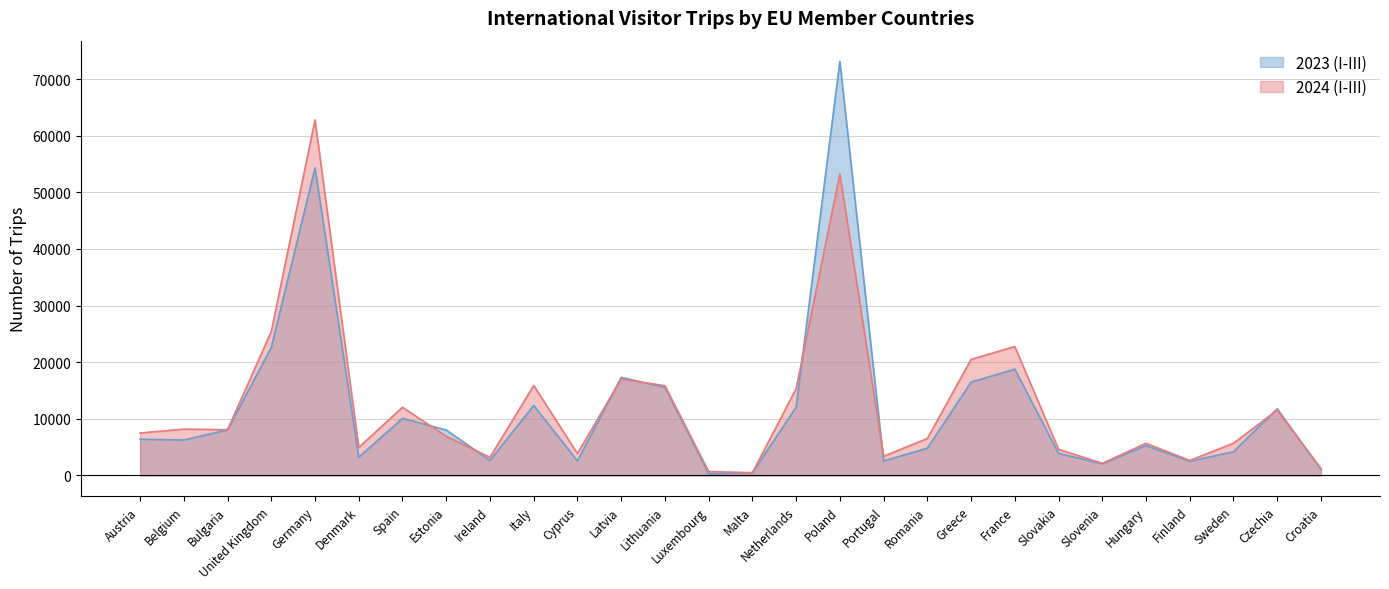

Reading left to right, extract all data points from this chart.

2023 (I-III): 6402	6259	8053	22608	54332	3225	10091	8028	2660	12360	2569	17319	15570	306	480	12065	73129	2561	4824	16493	18771	3905	2067	5286	2506	4206	11781	1053
2024 (I-III): 7500	8185	8083	25431	62804	4960	12041	6919	3209	15898	3867	17041	15846	698	491	15334	53245	3398	6528	20500	22768	4629	2141	5688	2651	5700	11536	1238